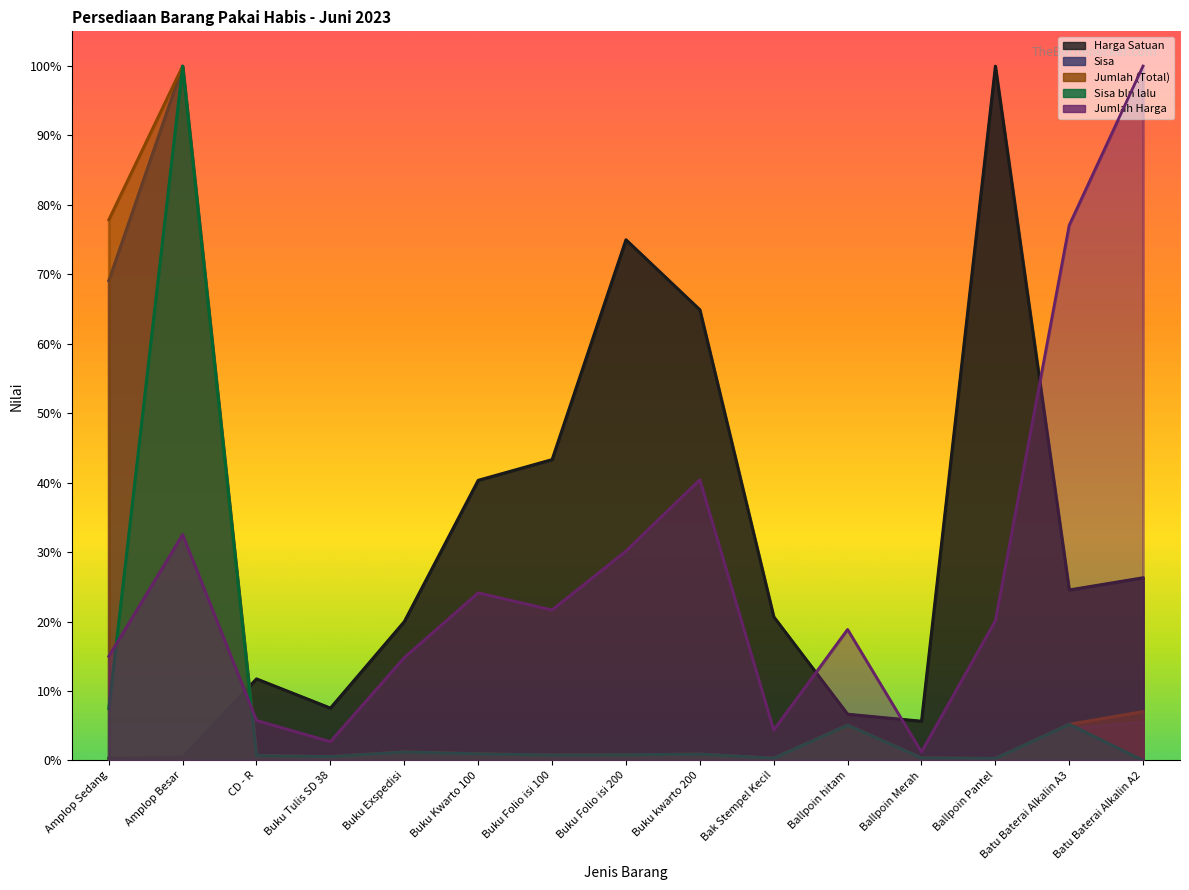

The Jumlah Harga series shows 0.3 at Amplop Besar. True or false?

True